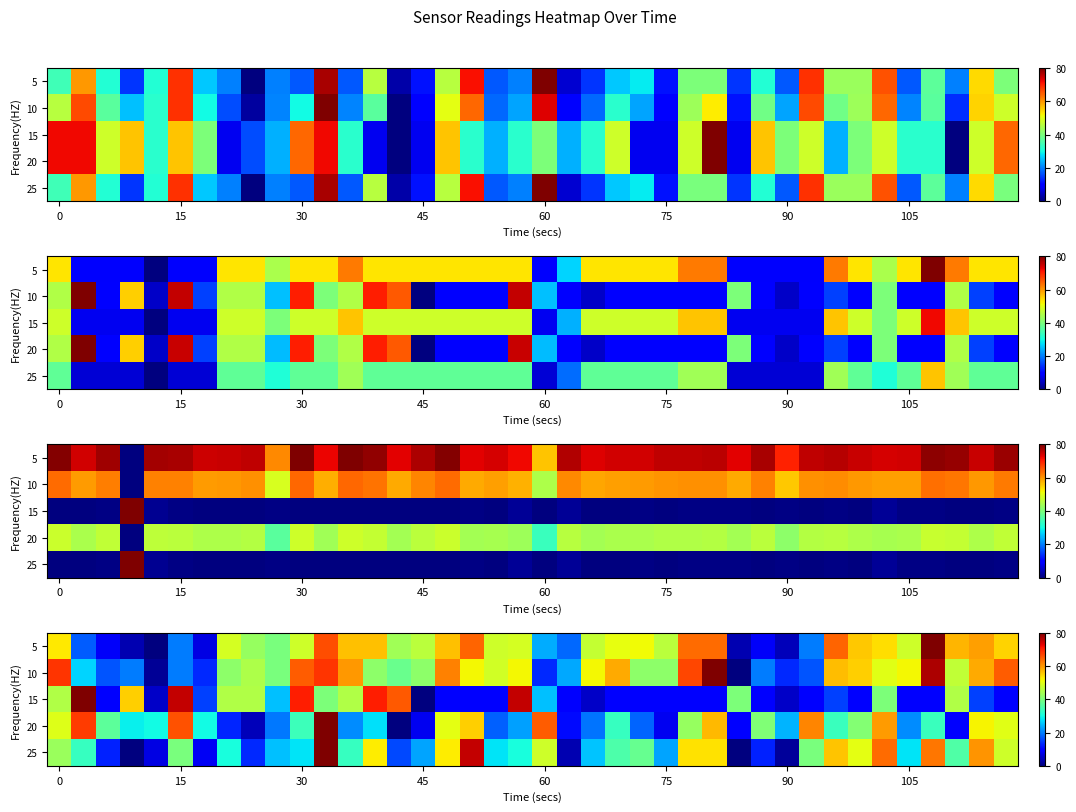

What is the total value across all series at 15?

220.3